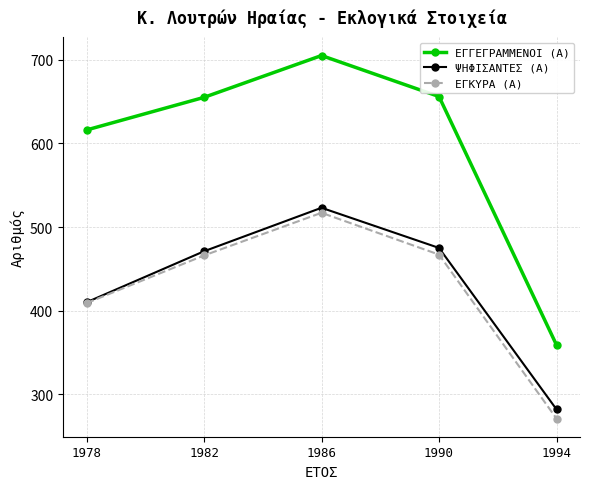

How many interior local peaks does the ΕΓΓΕΓΡΑΜΜΕΝΟΙ (Α) series have?

1